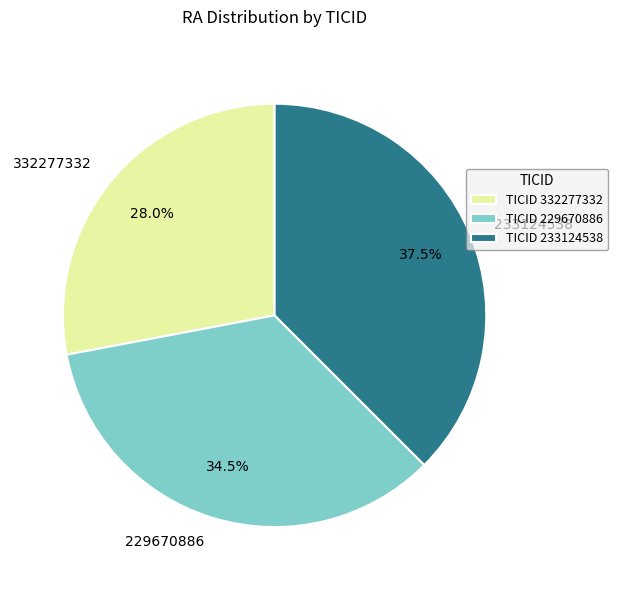

Is 229670886 the majority of the pie?

No